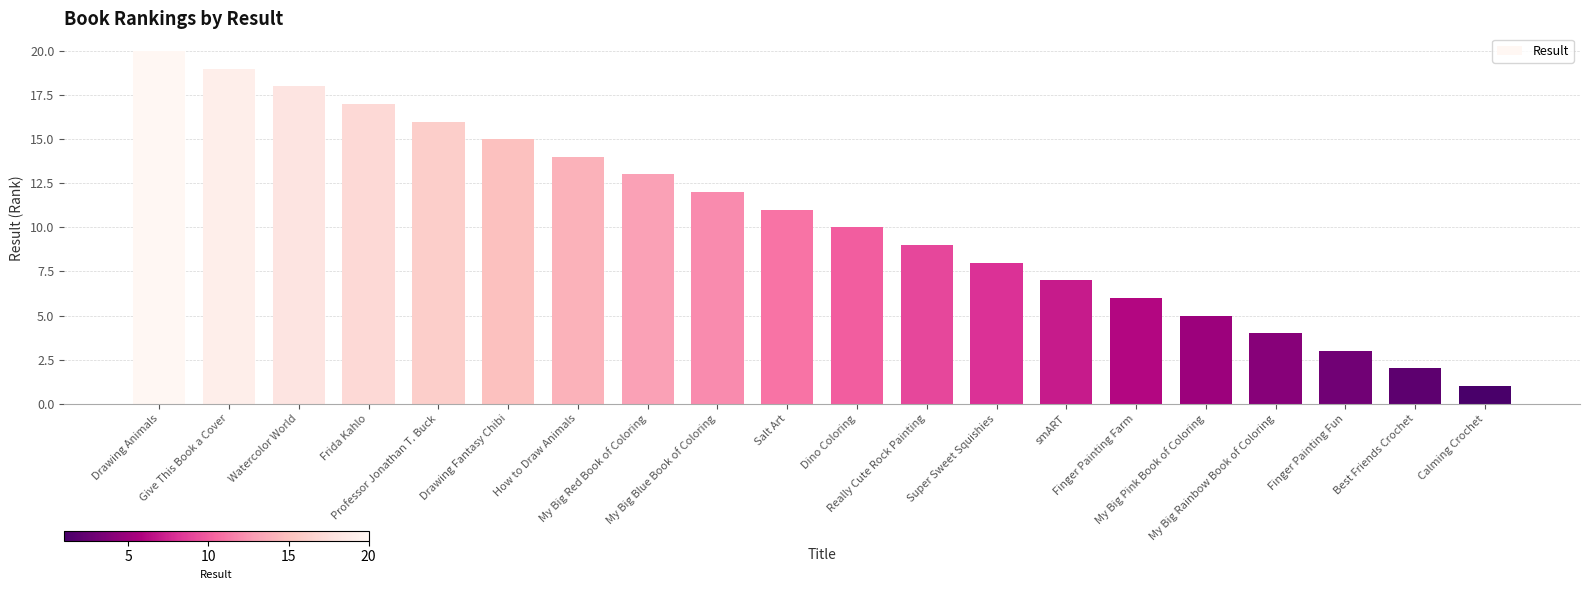

Does the chart contain stacked bars?

No